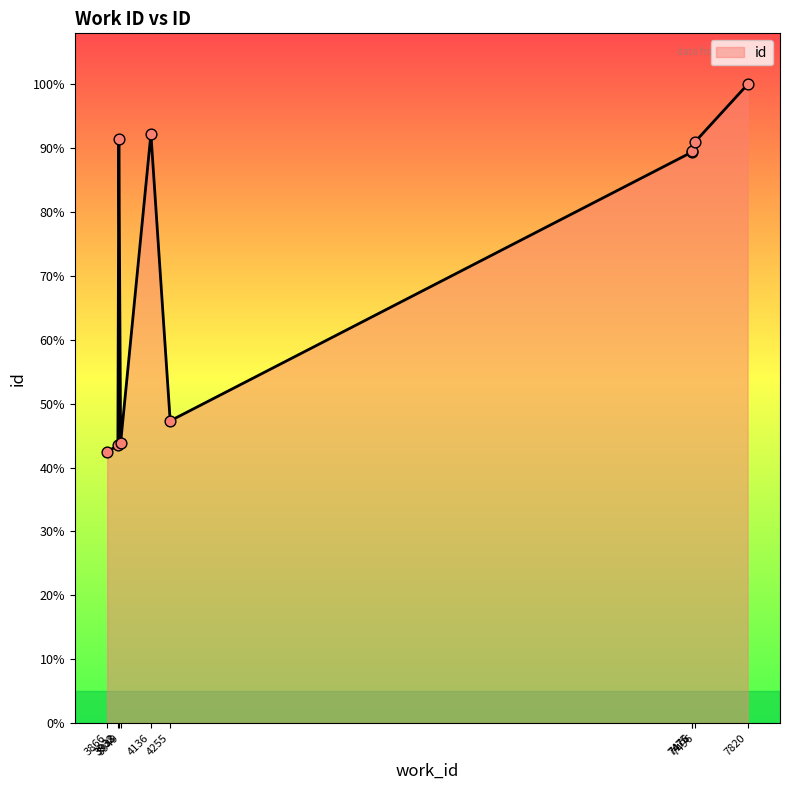

Approximately how many times larger is the value at 7476 compared to 4136?

1.0